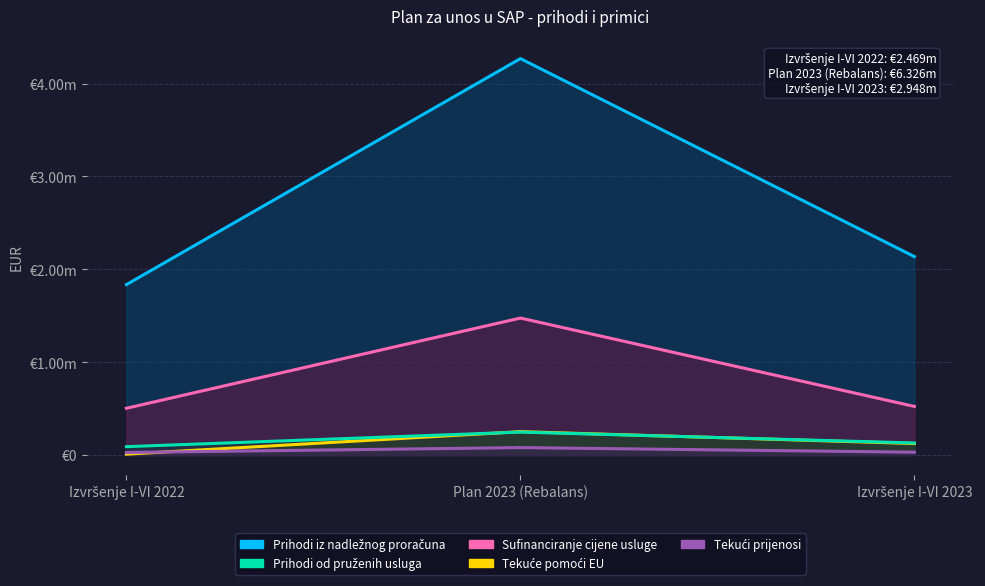

How many values in the Prihodi od pruženih usluga series are below 130649?

1